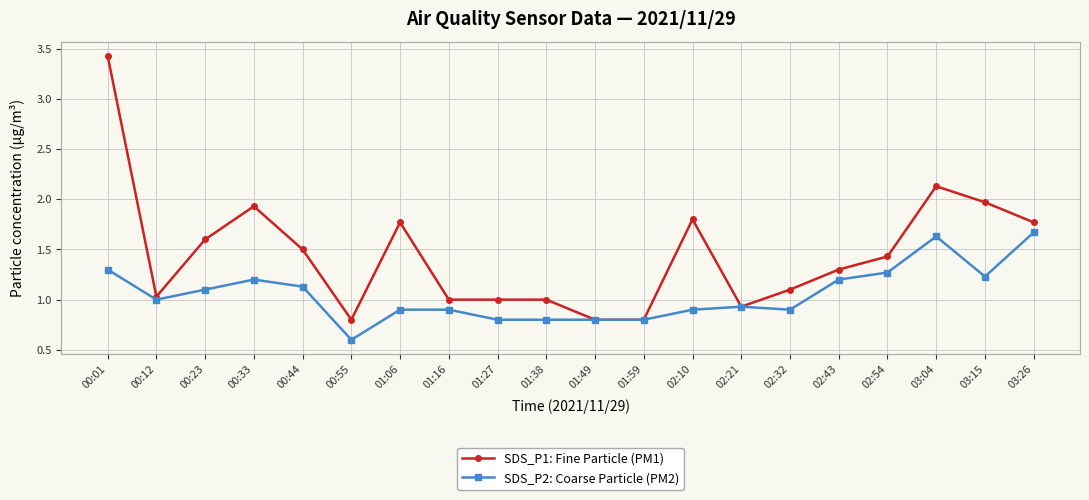

What is the spread (max minus min) of values at 01:27?

0.2